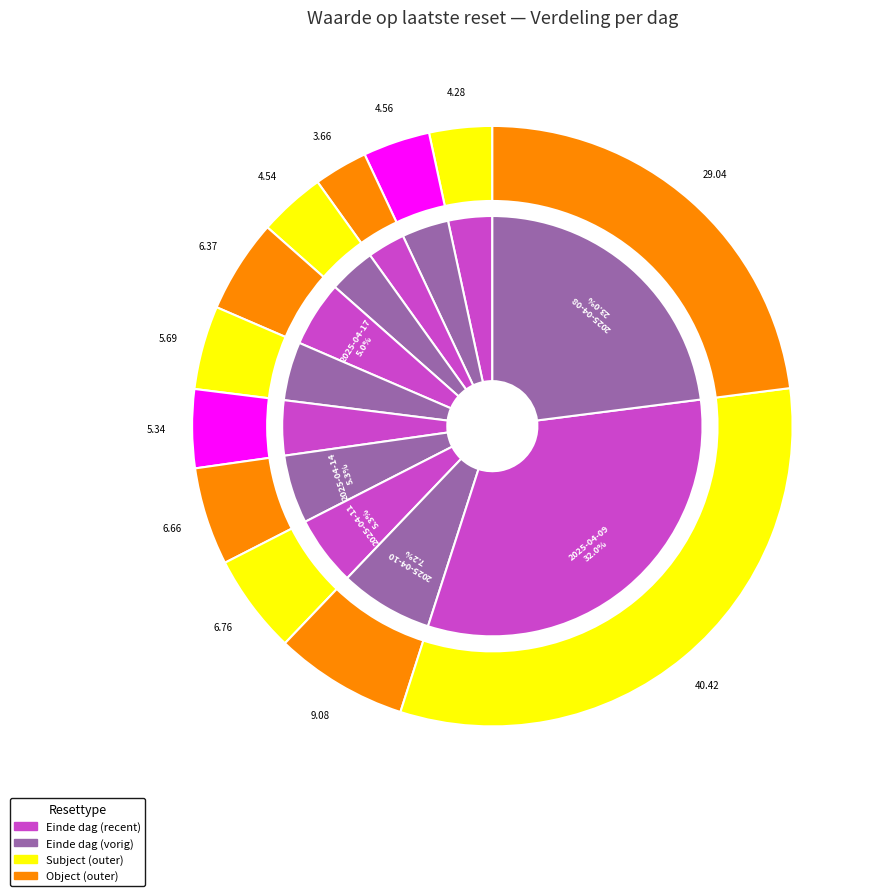

What percentage is NOT represented by 2025-04-15?

95.8%